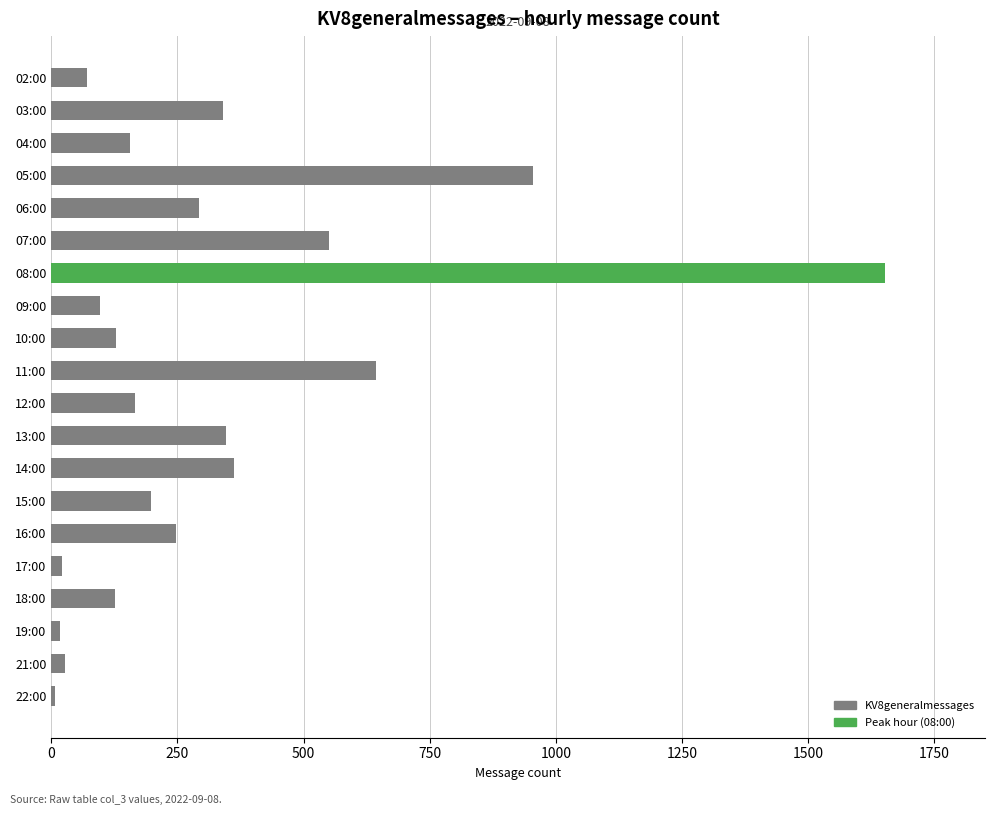

How many series are shown in this chart?

1